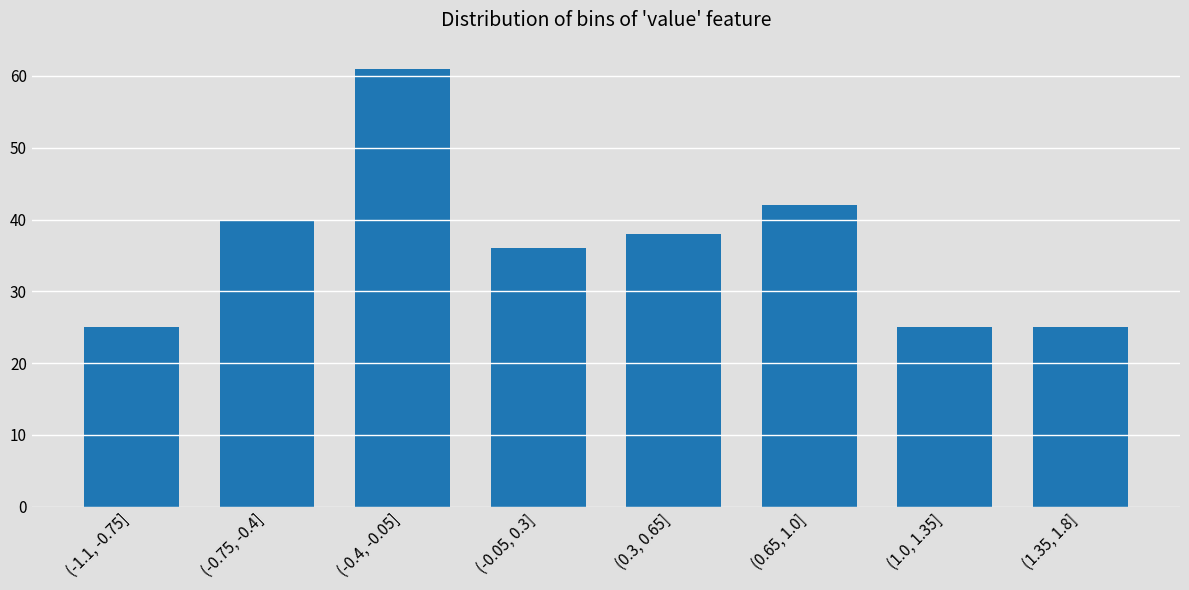

Reading left to right, list all the values displayed in this chart.

25	40	61	36	38	42	25	25